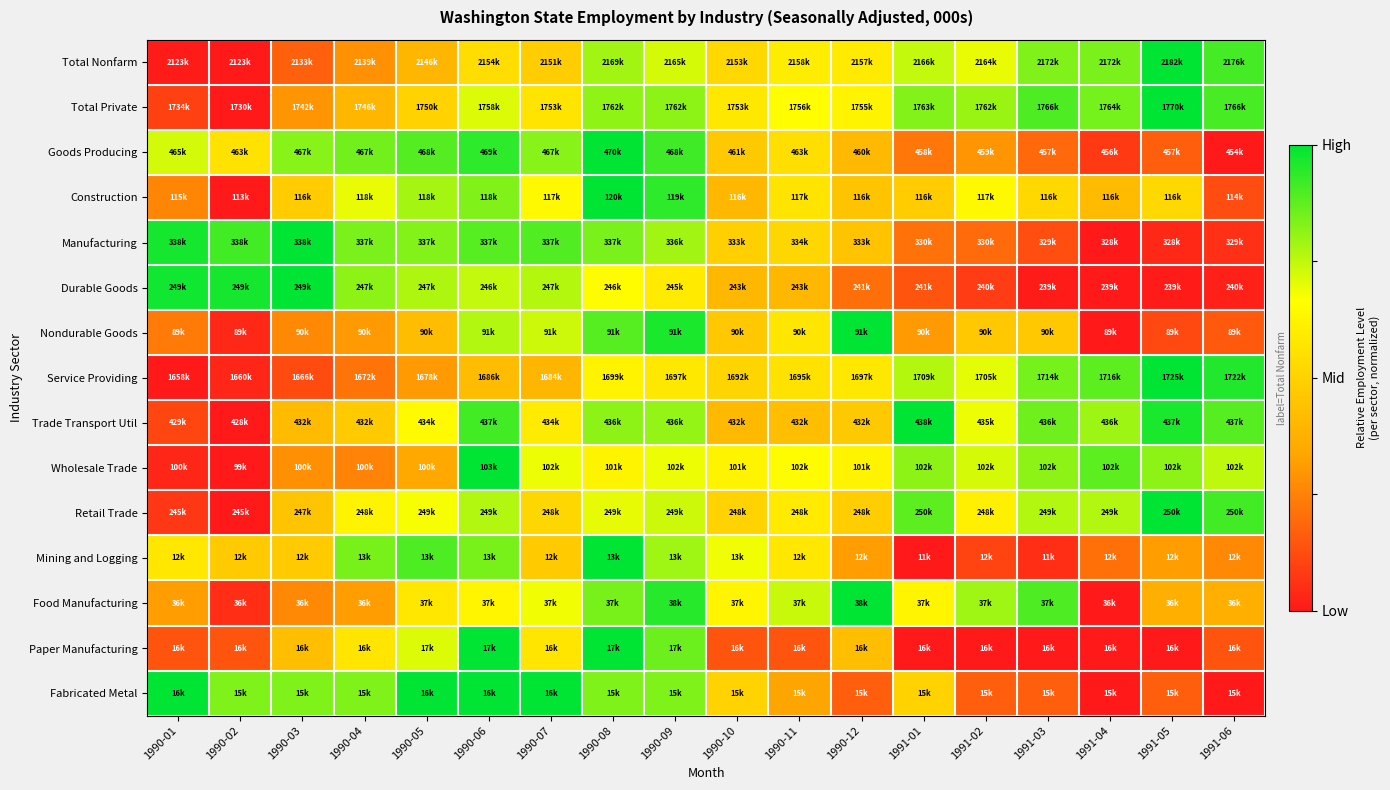

Which has a higher value, 1991-01 or 1990-08?

1990-08